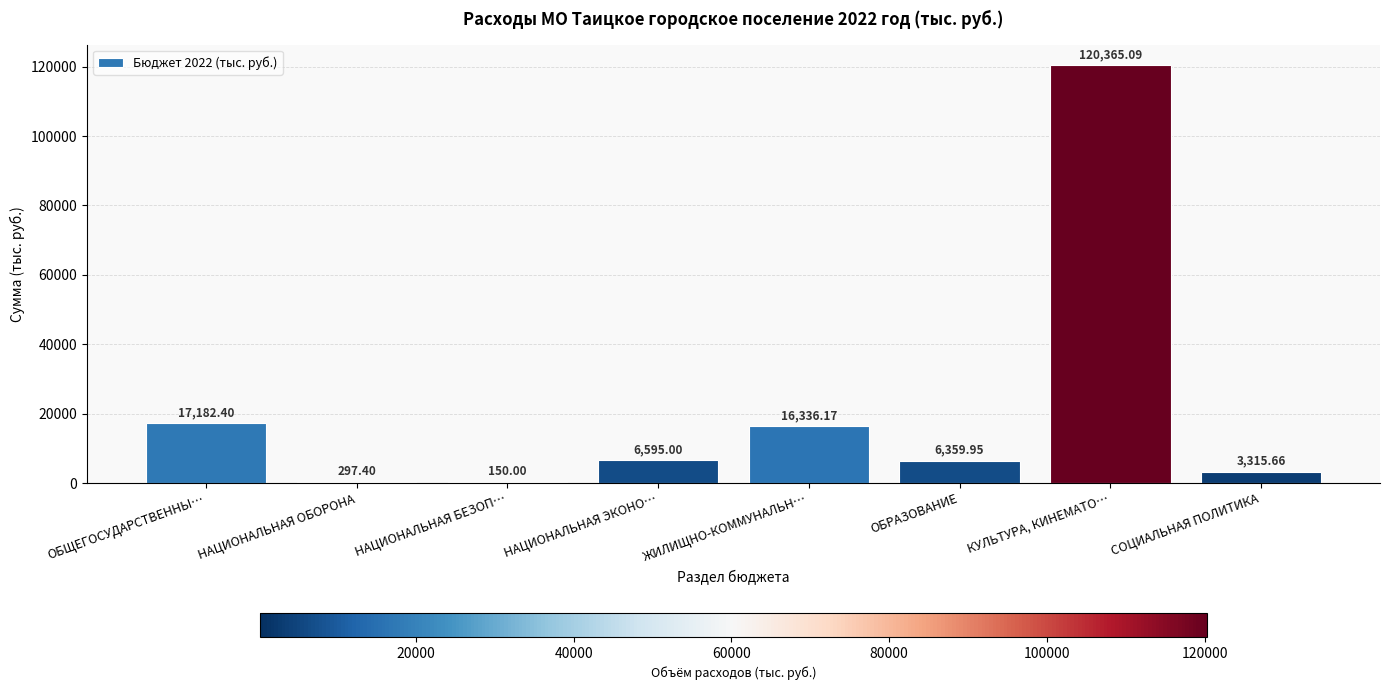

At which label is the value closest to 60257?

ОБЩЕГОСУДАРСТВЕННЫ…